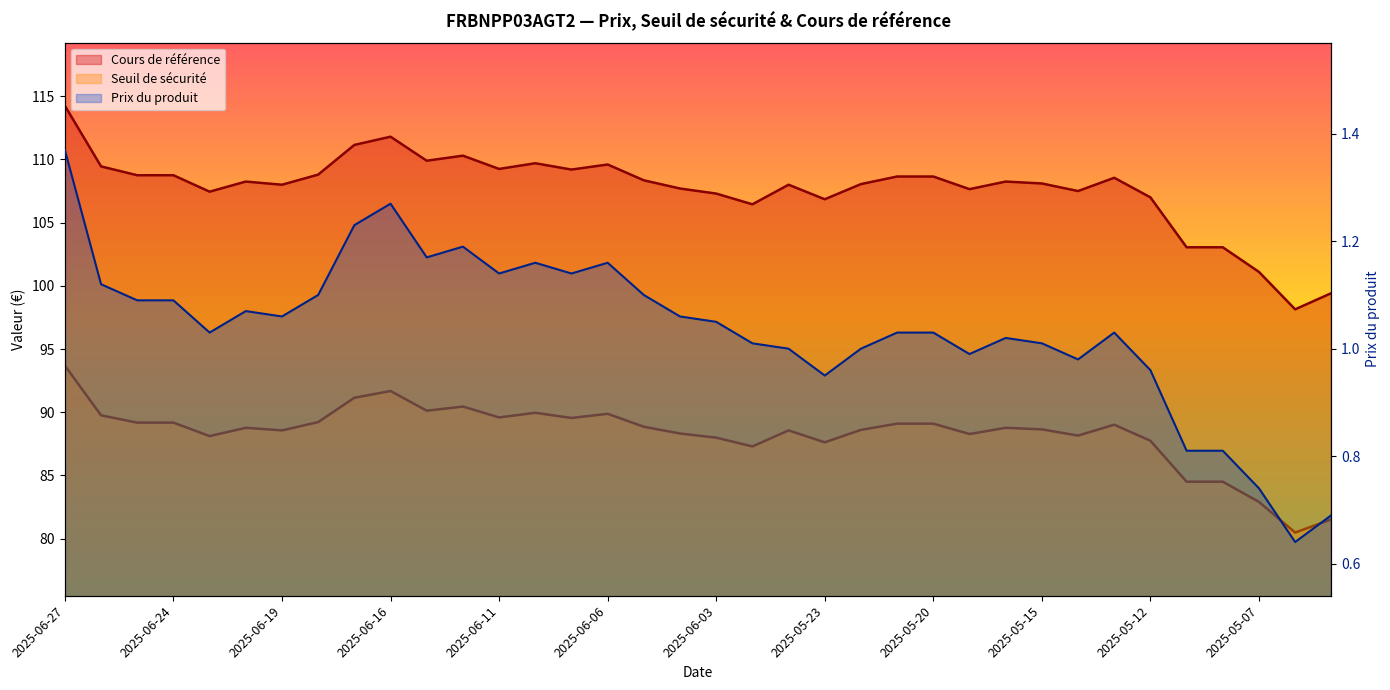

How many distinct data groups are displayed?

3